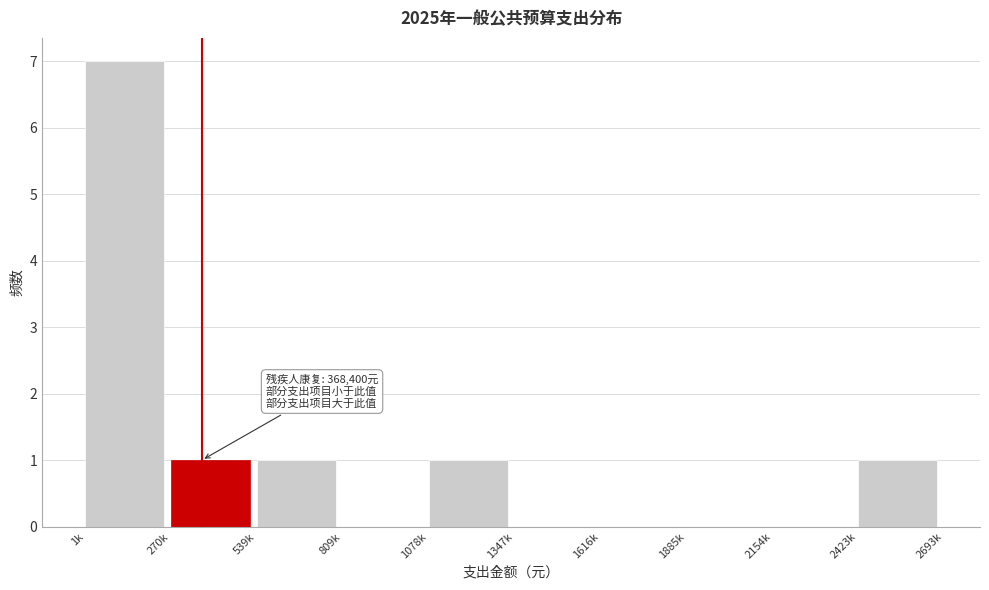

Reading left to right, extract all data points from this chart.

1k=7	270k=1	539k=1	809k=0	1078k=1	1347k=0	1616k=0	1885k=0	2154k=0	2423k=1